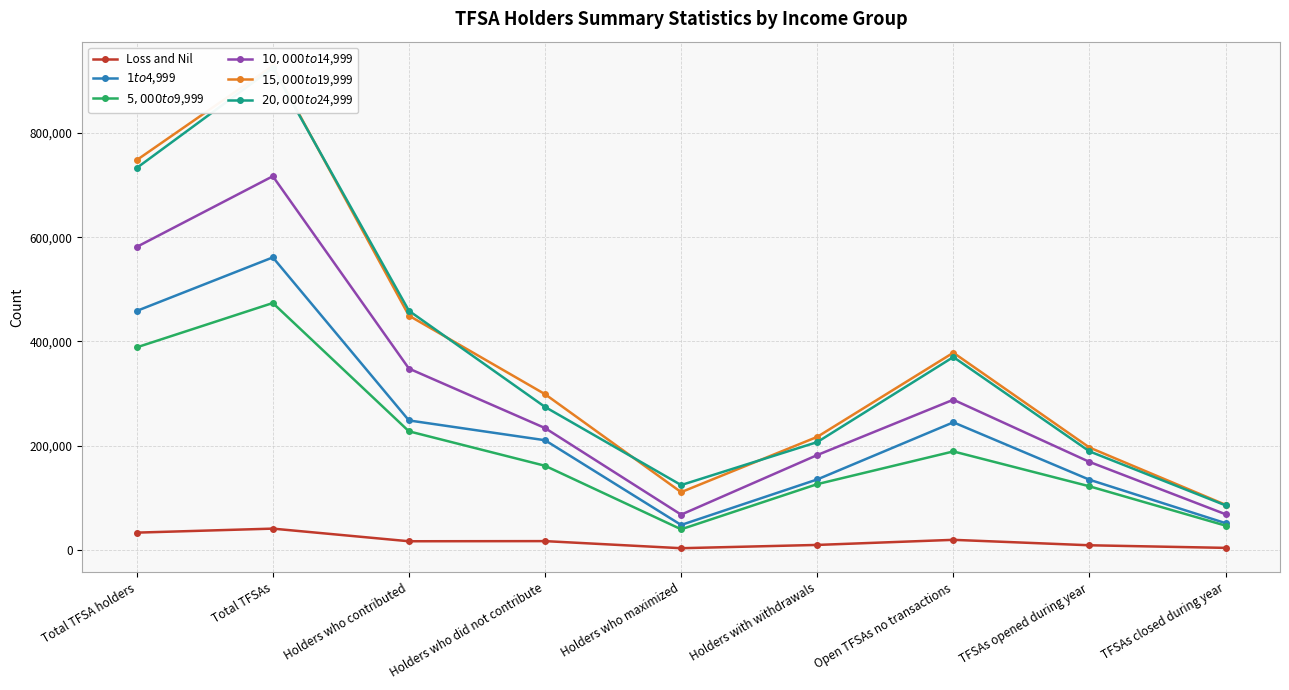

Reading left to right, extract all data points from this chart.

Loss and Nil: Total TFSA holders=32840	Total TFSAs=40550	Holders who contributed=16290	Holders who did not contribute=16560	Holders who maximized=2940	Holders with withdrawals=9240	Open TFSAs no transactions=19020	TFSAs opened during year=8580	TFSAs closed during year=3580
$1 to $4,999: Total TFSA holders=458450	Total TFSAs=561220	Holders who contributed=248230	Holders who did not contribute=210220	Holders who maximized=47570	Holders with withdrawals=134950	Open TFSAs no transactions=244620	TFSAs opened during year=134420	TFSAs closed during year=51040
$5,000 to $9,999: Total TFSA holders=388530	Total TFSAs=473660	Holders who contributed=227340	Holders who did not contribute=161190	Holders who maximized=39260	Holders with withdrawals=125930	Open TFSAs no transactions=188740	TFSAs opened during year=121780	TFSAs closed during year=46310
$10,000 to $14,999: Total TFSA holders=581360	Total TFSAs=717030	Holders who contributed=347760	Holders who did not contribute=233600	Holders who maximized=67380	Holders with withdrawals=181760	Open TFSAs no transactions=288000	TFSAs opened during year=168610	TFSAs closed during year=68150
$15,000 to $19,999: Total TFSA holders=748010	Total TFSAs=929050	Holders who contributed=449390	Holders who did not contribute=298630	Holders who maximized=110560	Holders with withdrawals=216680	Open TFSAs no transactions=378270	TFSAs opened during year=196210	TFSAs closed during year=86270
$20,000 to $24,999: Total TFSA holders=732880	Total TFSAs=924870	Holders who contributed=458740	Holders who did not contribute=274140	Holders who maximized=124150	Holders with withdrawals=206650	Open TFSAs no transactions=369950	TFSAs opened during year=188860	TFSAs closed during year=85200